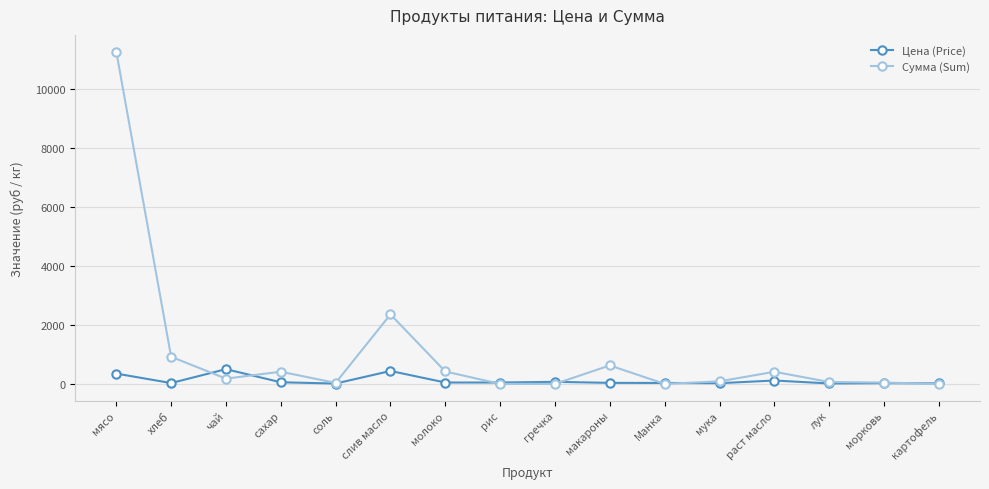

At how many categories does at least one series exceed 2207?

2